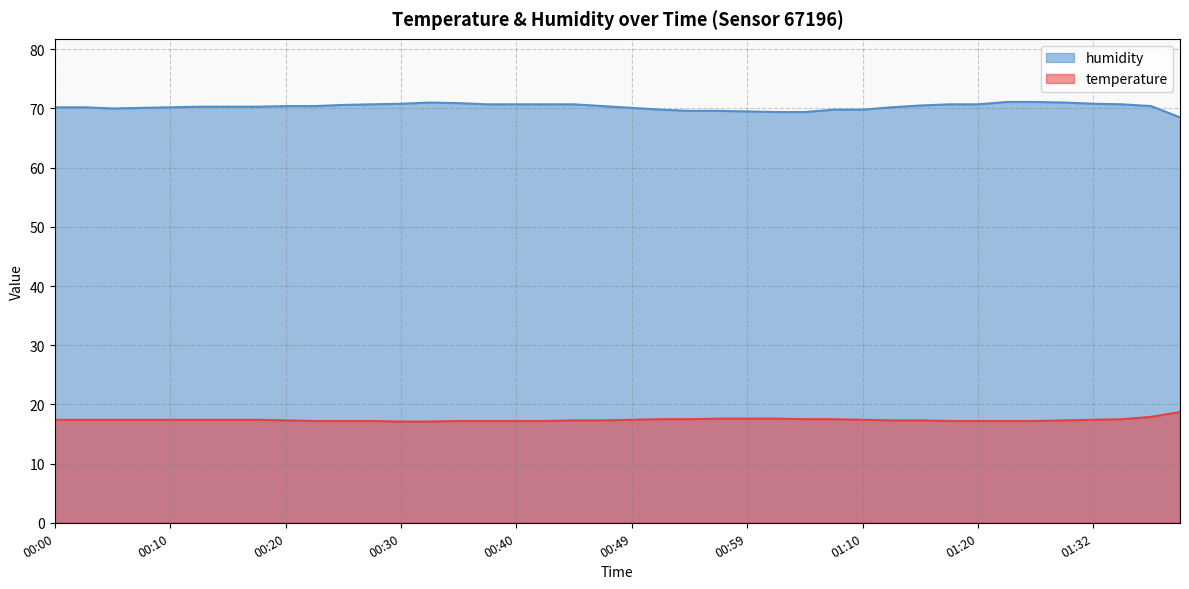

True or false: humidity and temperature intersect in this chart.

False